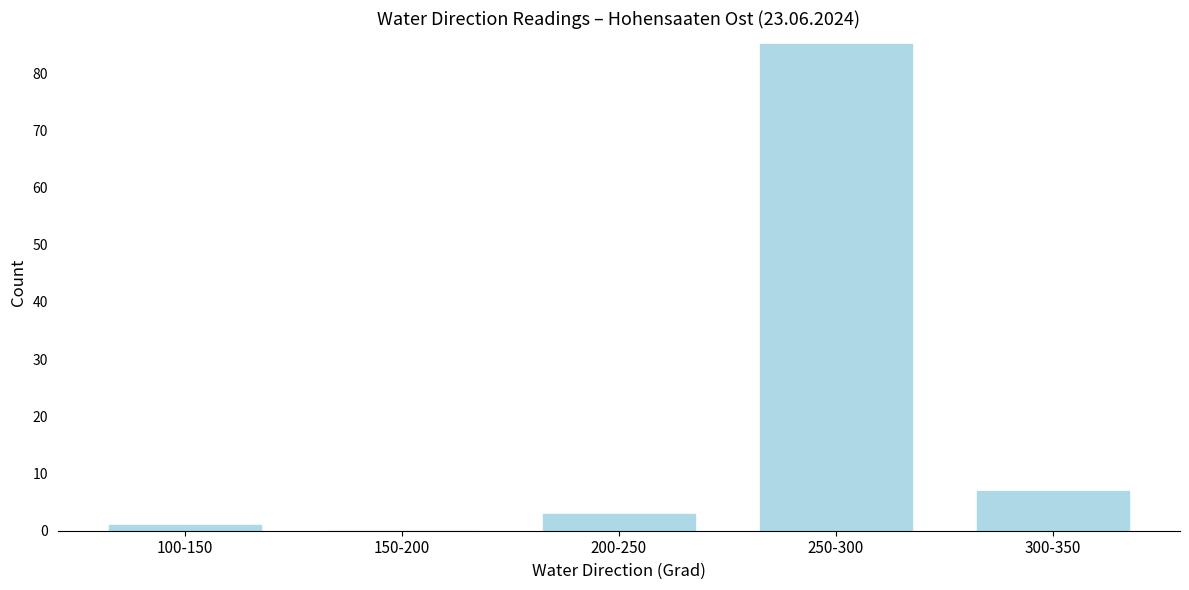

Reading right to left, list all the values displayed in this chart.

300-350=7	250-300=85	200-250=3	150-200=0	100-150=1